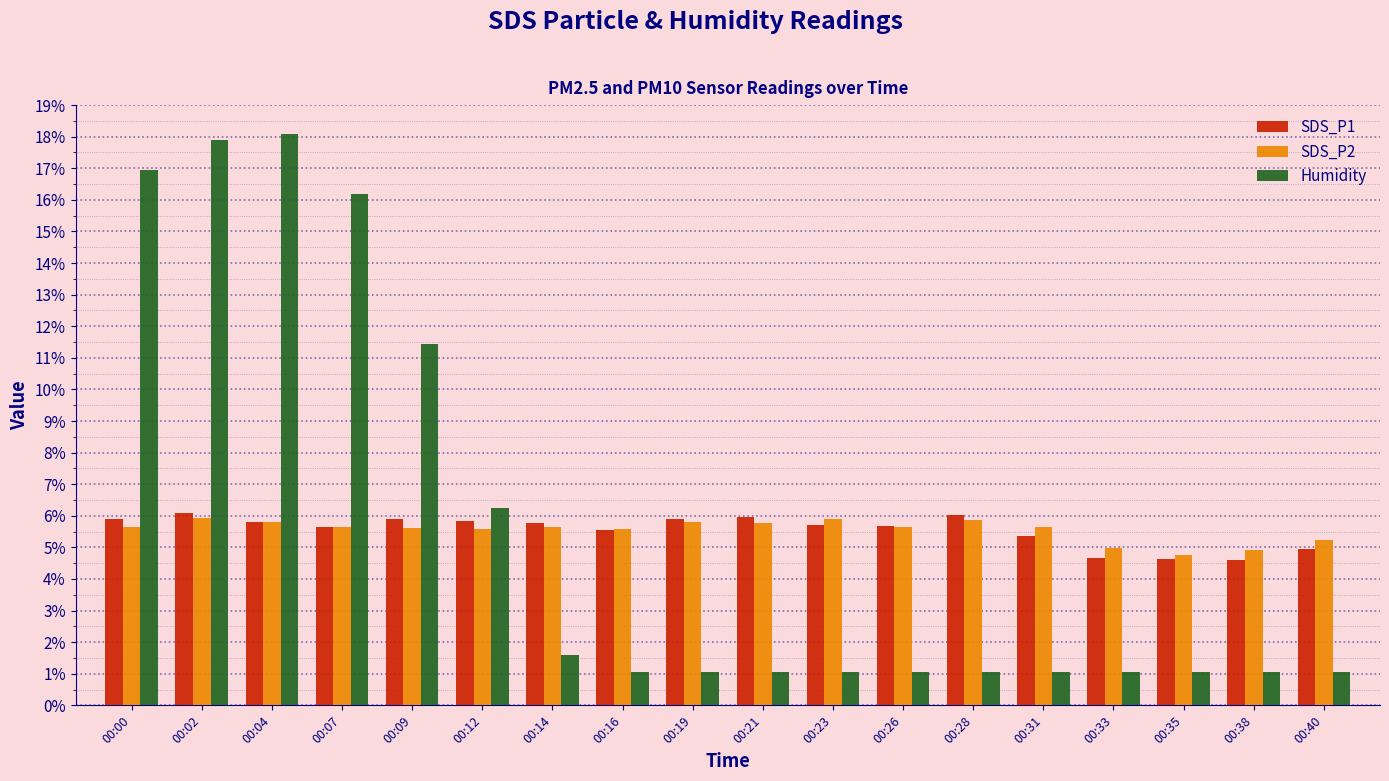

Are the bars grouped side by side (vs. stacked)?

Yes